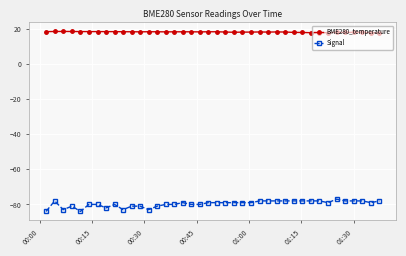

What is the value of the Signal point at the 17th from the left?

-79.0